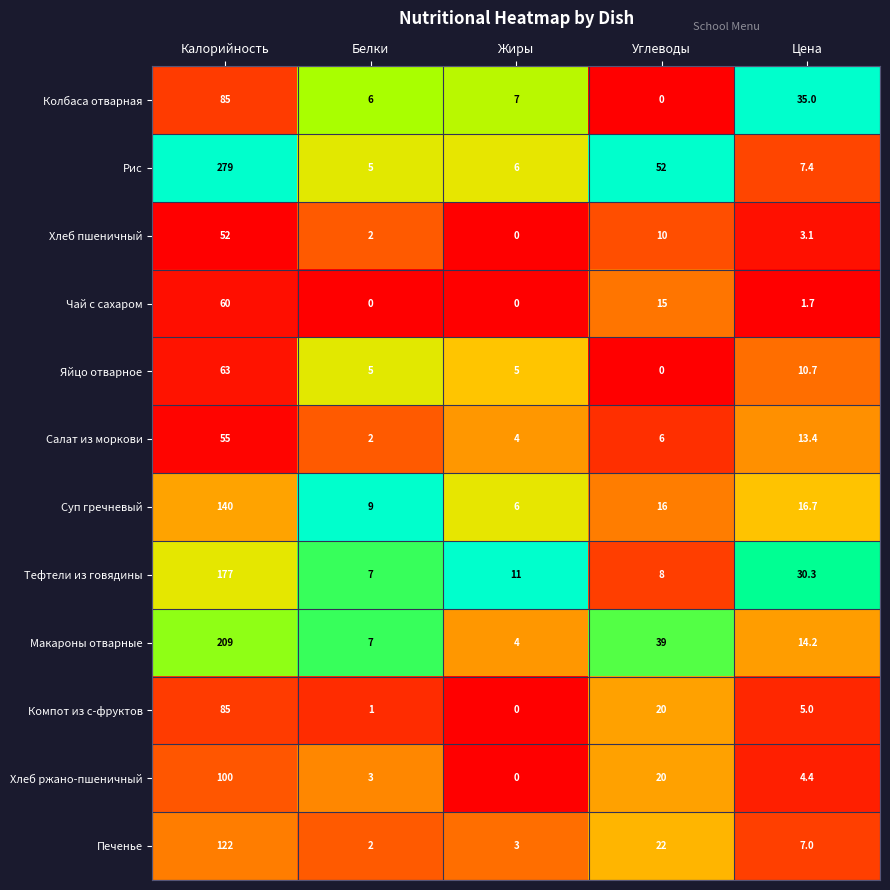

Rank the series at Цена from lowest to highest value.

Чай с сахаром, Хлеб пшеничный, Хлеб ржано-пшеничный, Компот из с-фруктов, Печенье, Рис, Яйцо отварное, Салат из моркови, Макароны отварные, Суп гречневый, Тефтели из говядины, Колбаса отварная